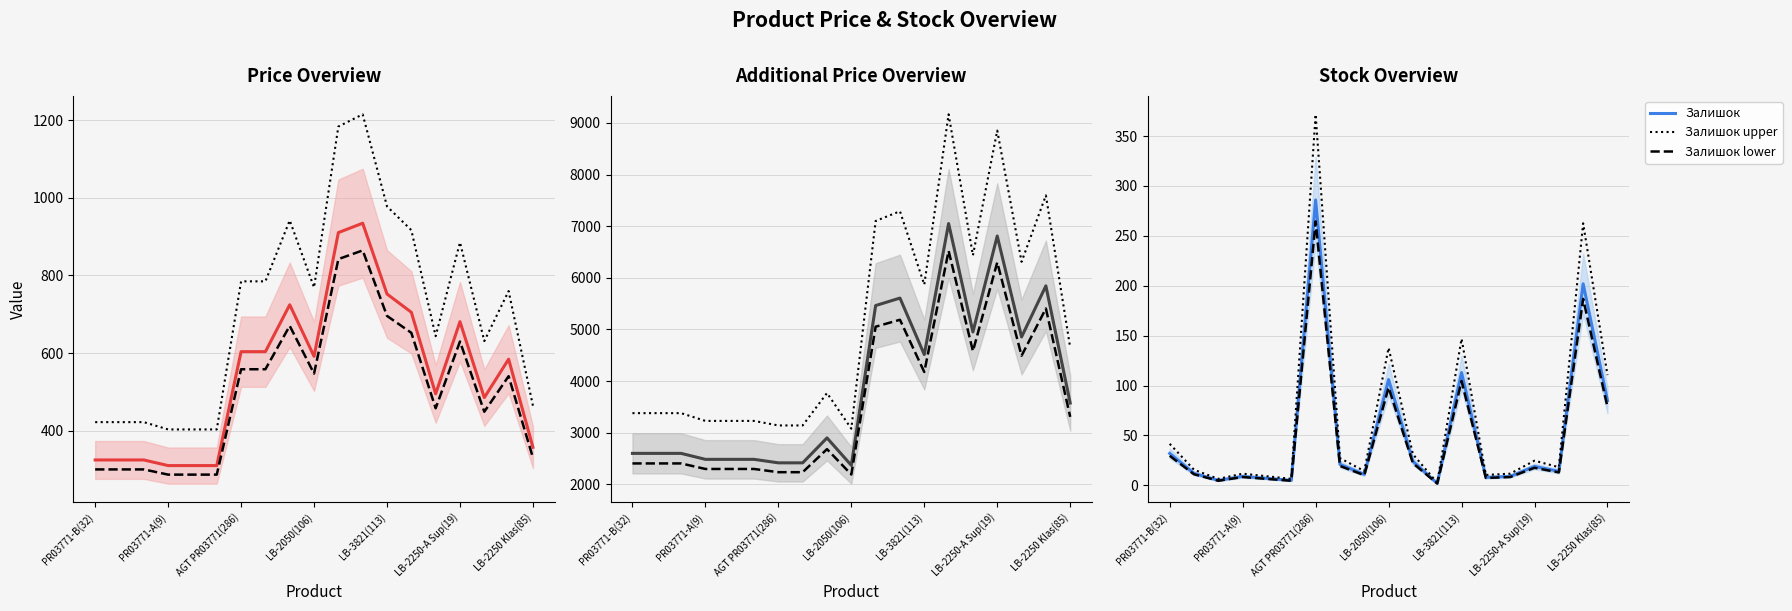

What is the value of the Доп. ціна point at the 16th from the left?

6809.8